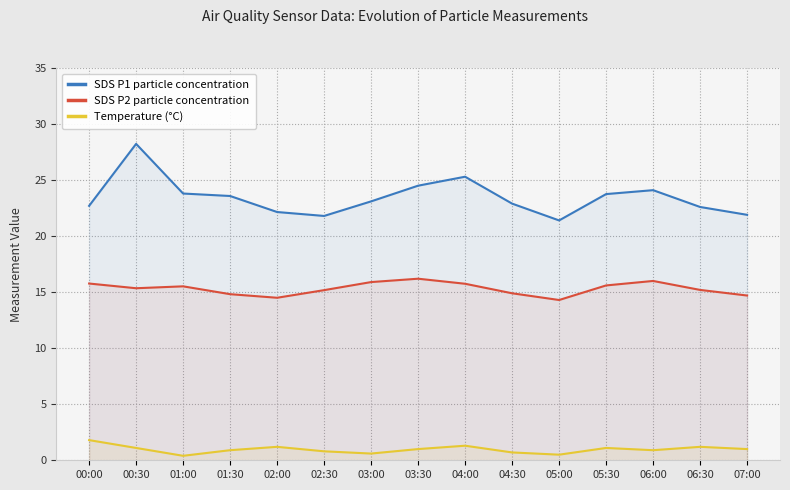

At how many categories does at least one series exceed 9?

15